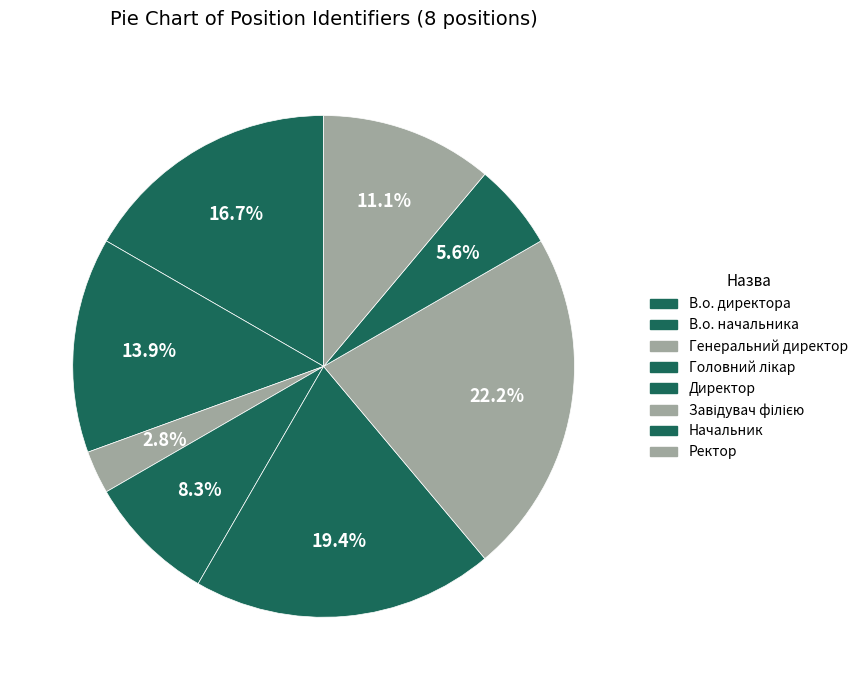

How many slices are in this pie chart?

8